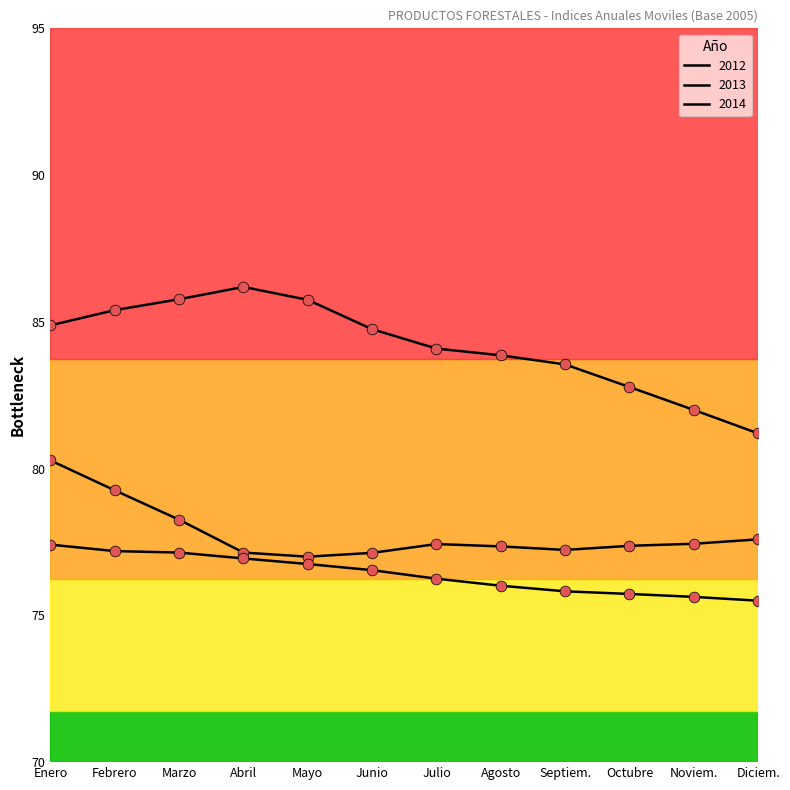

Does the chart have visible grid lines?

No